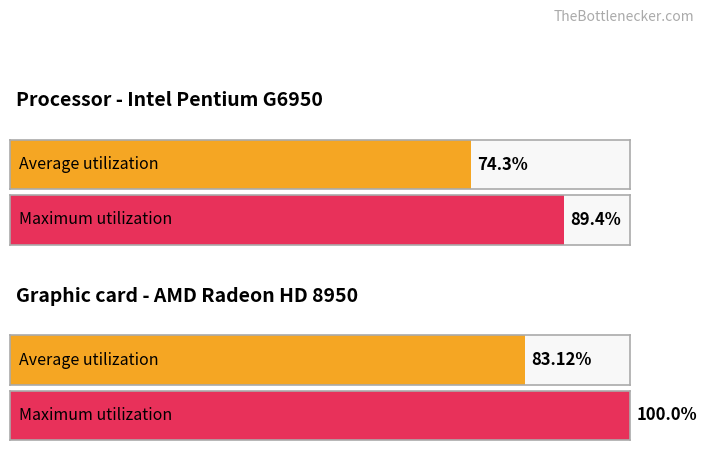

True or false: Average utilization has a value of 26.1 at 8.

False